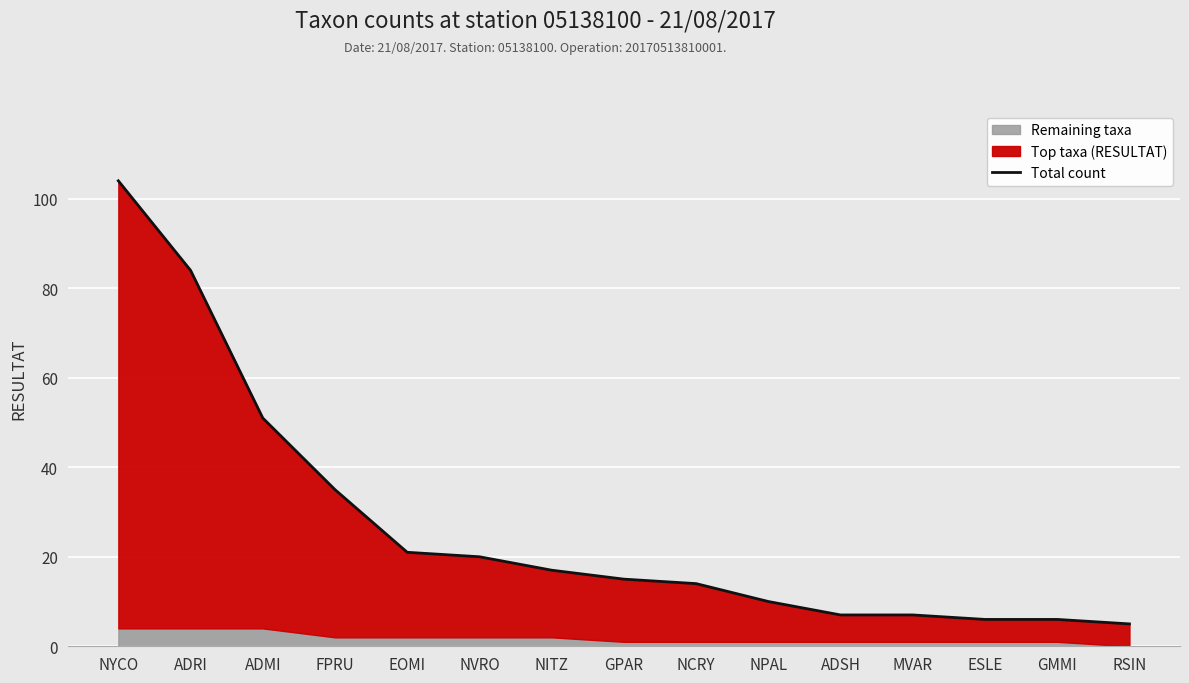

Reading right to left, list all the values displayed in this chart.

5	6	6	7	7	10	14	15	17	20	21	35	51	84	104